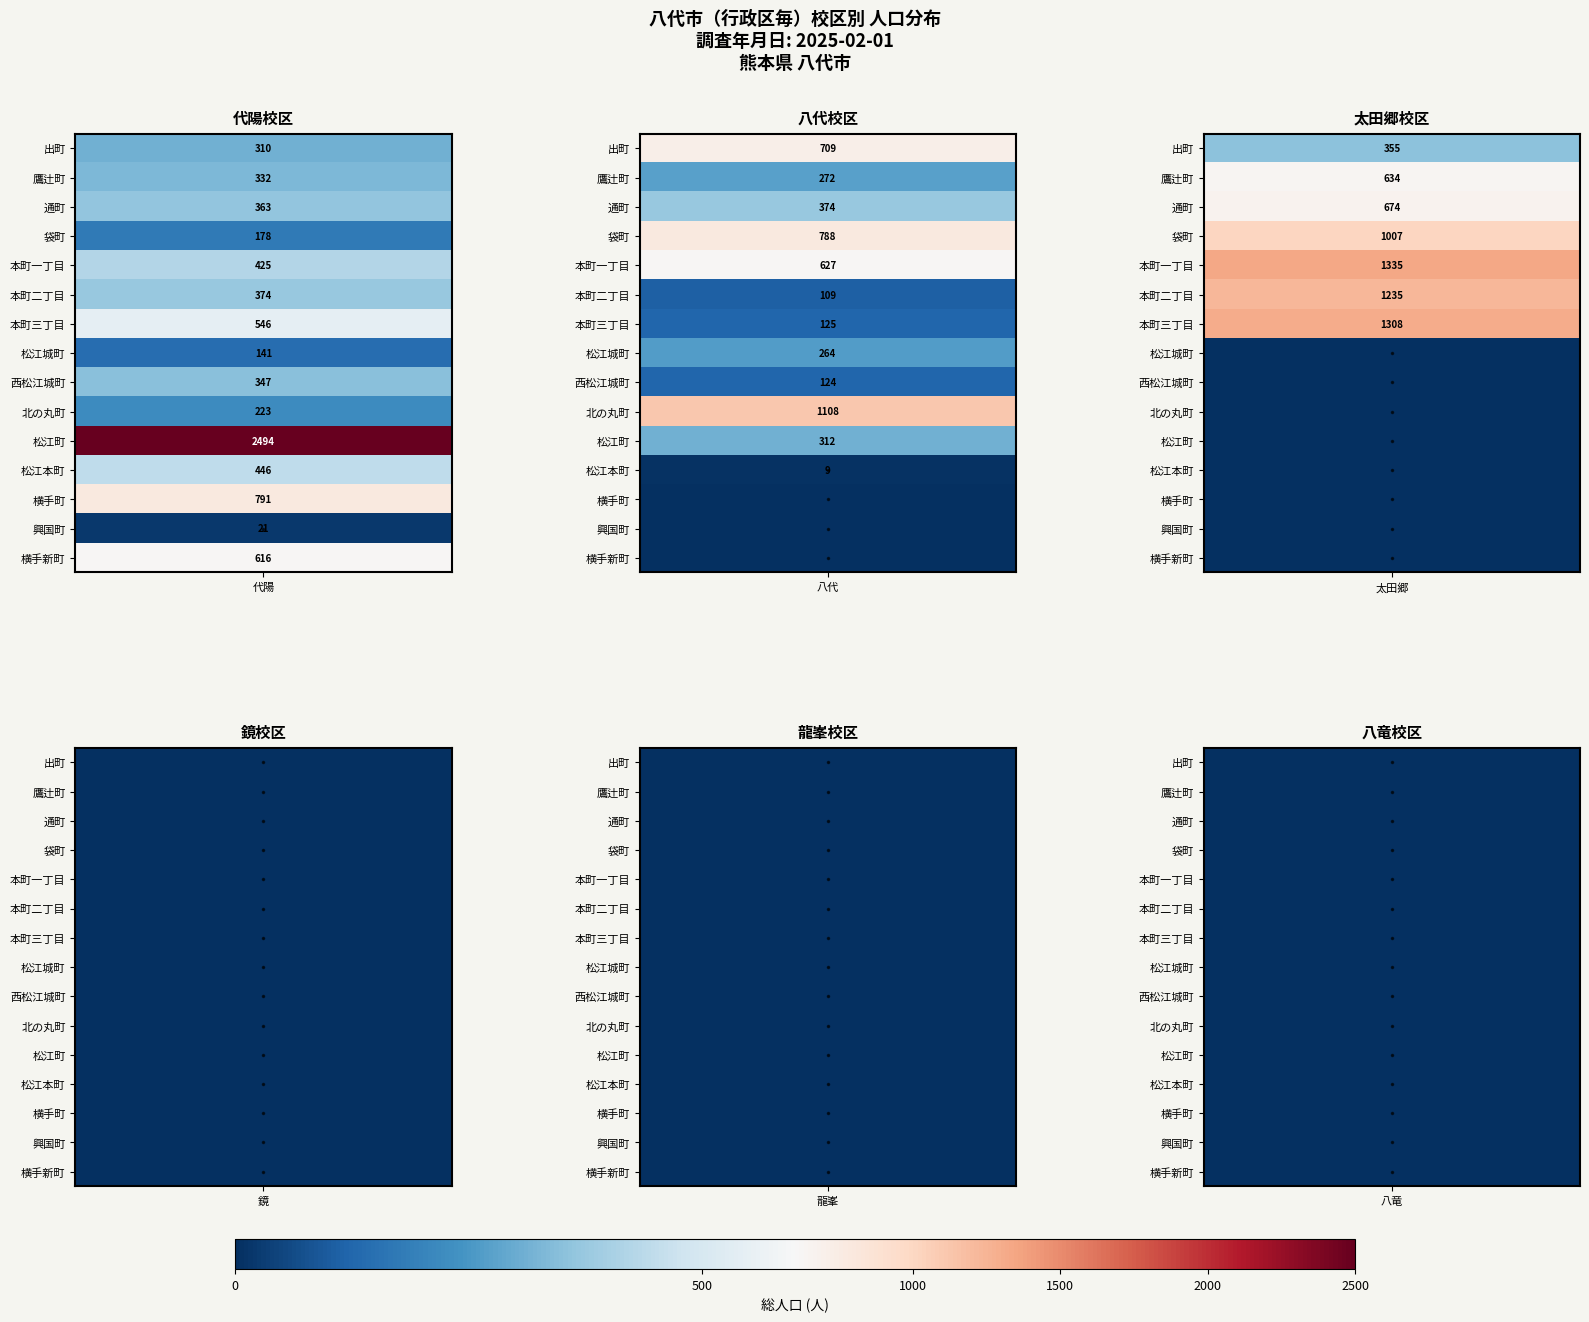

How many positive values does the 太田郷 series have?

7